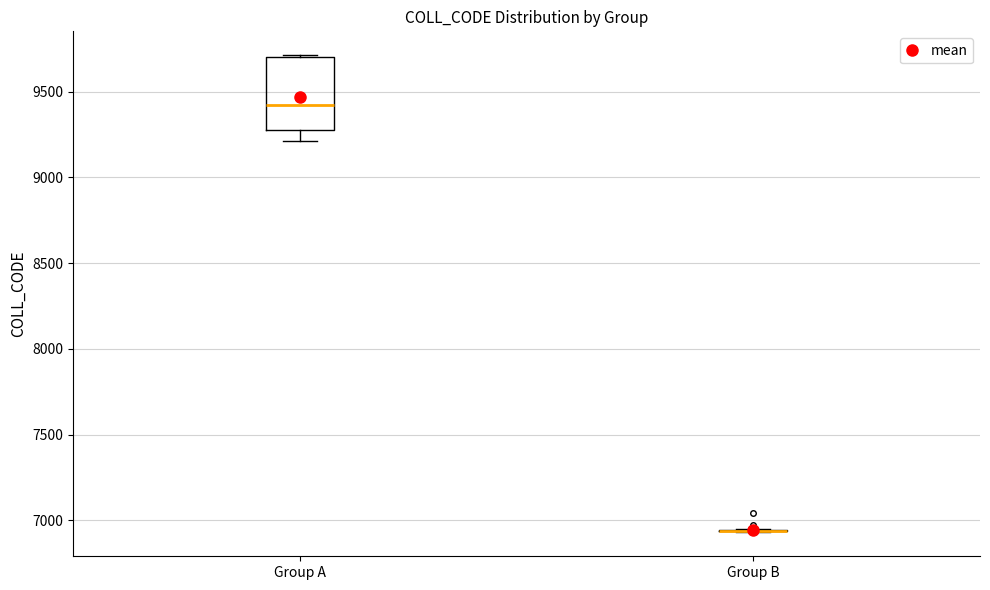

Reading left to right, read every box against the y-axis: the position of its median line, the range the box covers, and the ends of its whiskers. The values are not printed on the chart, so give them approximately, as read against the axis.

Group A: median 9400, box 9300 to 9700, whiskers 9200 to 9700
Group B: box collapsed to a line at 6950, whiskers 6950 to 6950